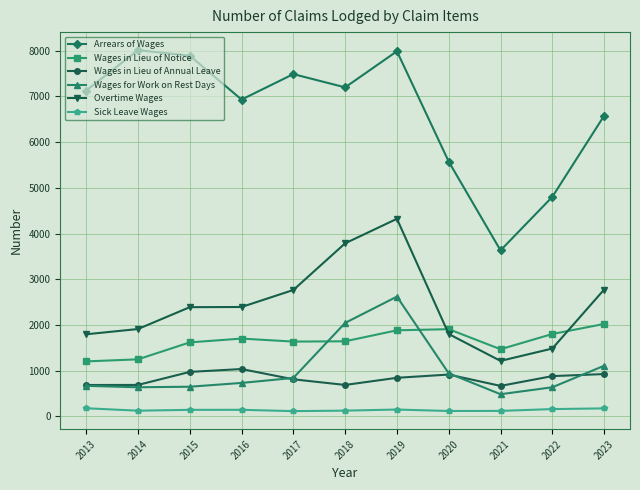

What value does the Wages in Lieu of Annual Leave series have at 2022?

883